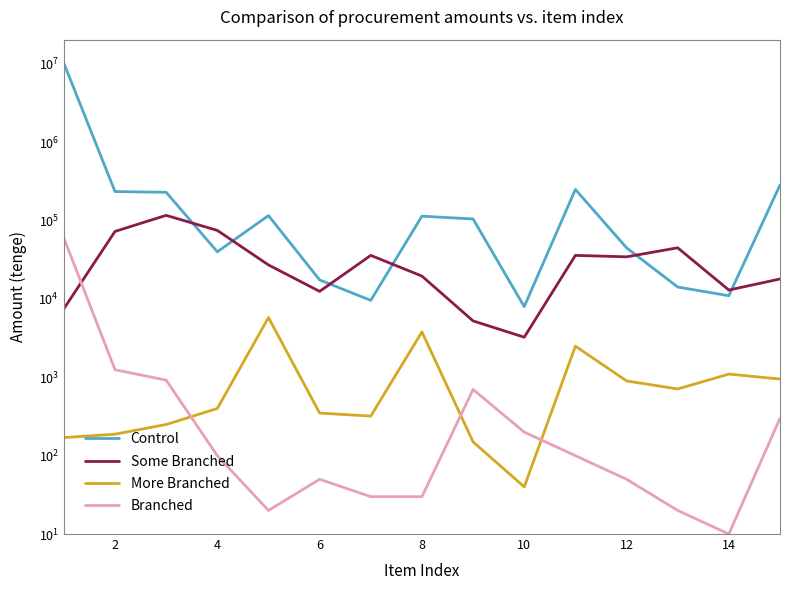

What is the greatest value displayed?

10200000